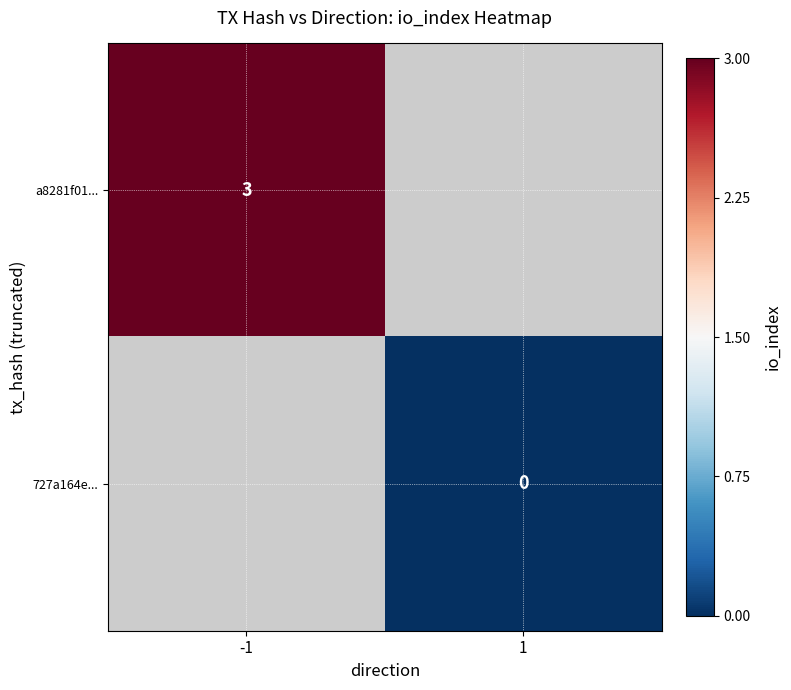

Rank the series by their maximum value, from highest to lowest.

a8281f01..., 727a164e...